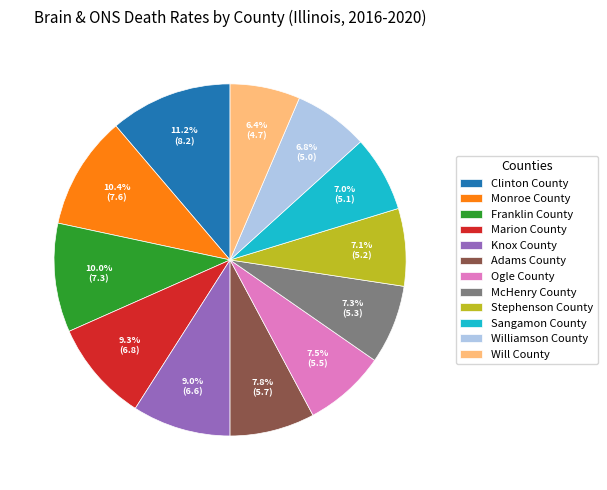

Between Sangamon County and Will County, which is larger?

Sangamon County